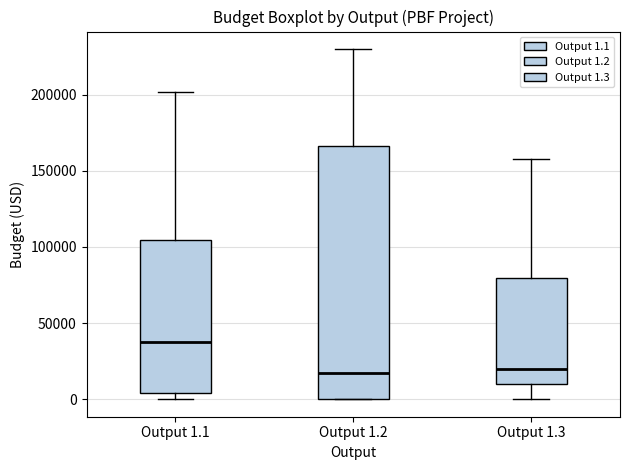

Reading left to right, transcribe this box plot: for each box, give where its median line is, the range the box spans, and where its two whiskers end, as read against the y-axis. The values are not printed on the chart, so give them approximately, as read against the axis.

Output 1.1: median 35000, box 5000 to 105000, whiskers 0 to 200000
Output 1.2: median 20000, box 0 to 165000, whiskers 0 to 230000
Output 1.3: median 20000, box 10000 to 80000, whiskers 0 to 160000